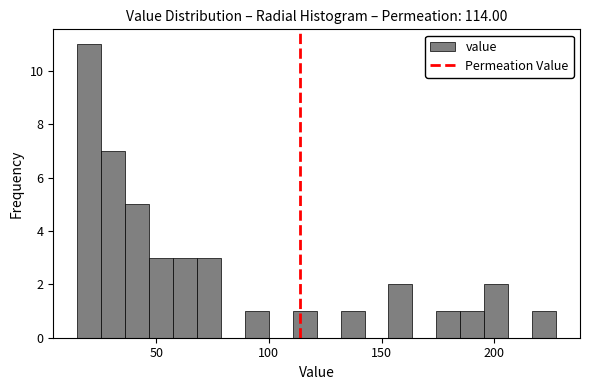

Around what value on the x-axis is the tallest bar? Give the approximate position of its centre, as read against the axis.

20